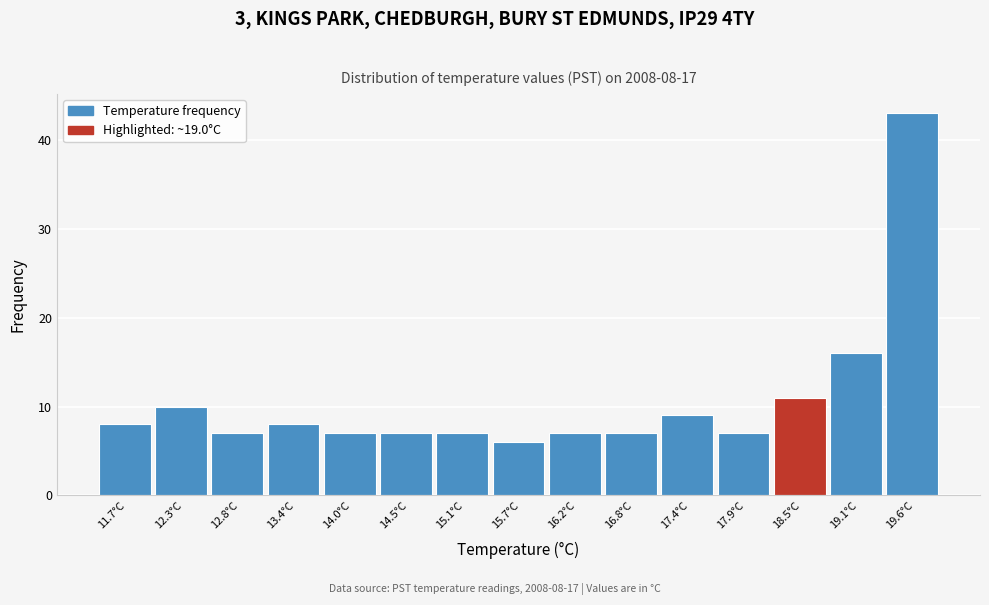

Reading left to right, list all the values displayed in this chart.

11.7°C=8	12.3°C=10	12.8°C=7	13.4°C=8	14.0°C=7	14.5°C=7	15.1°C=7	15.7°C=6	16.2°C=7	16.8°C=7	17.4°C=9	17.9°C=7	18.5°C=11	19.1°C=16	19.6°C=43